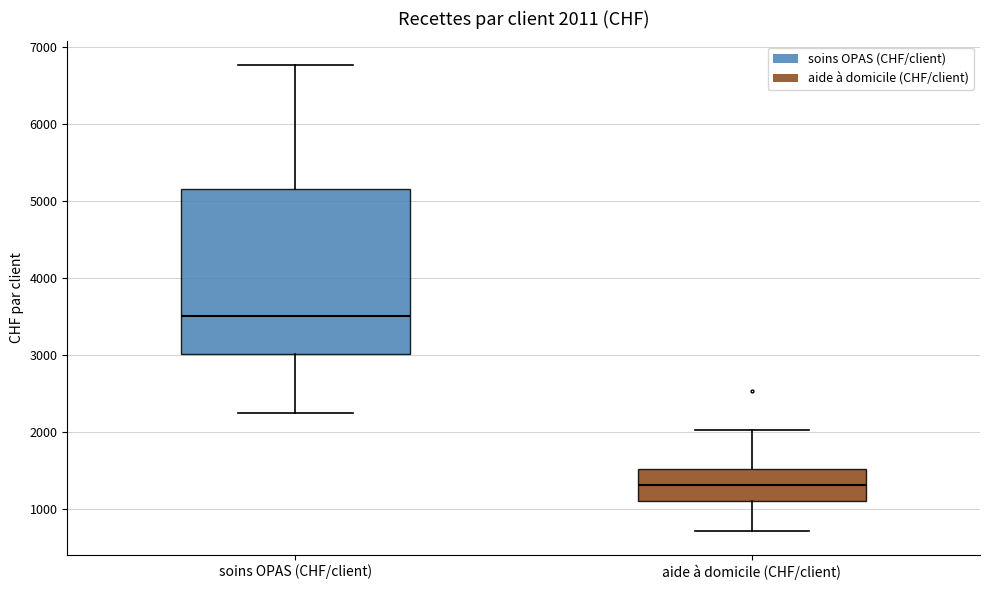

Comparing the boxes themselves (not the whiskers), which one is the tallest?

soins OPAS (CHF/client)